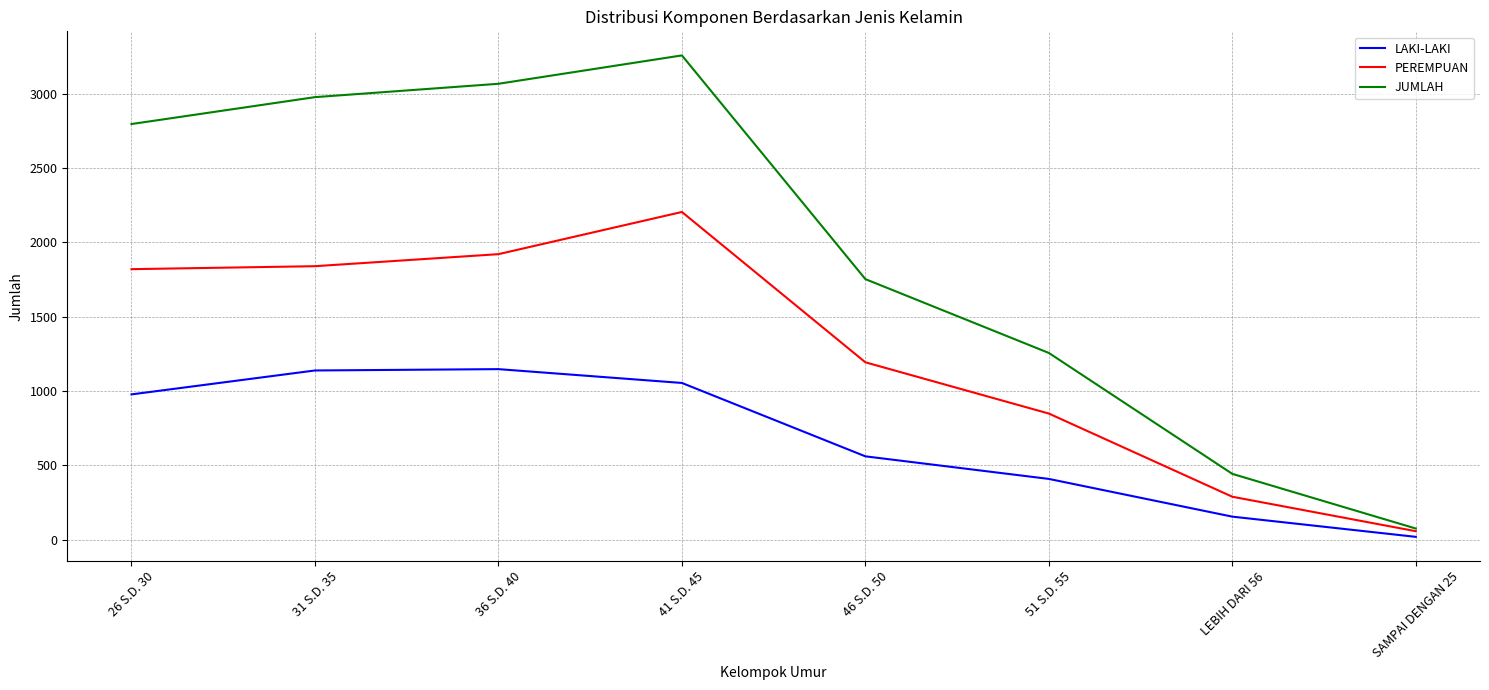

Rank the series by their average value, from highest to lowest.

JUMLAH, PEREMPUAN, LAKI-LAKI